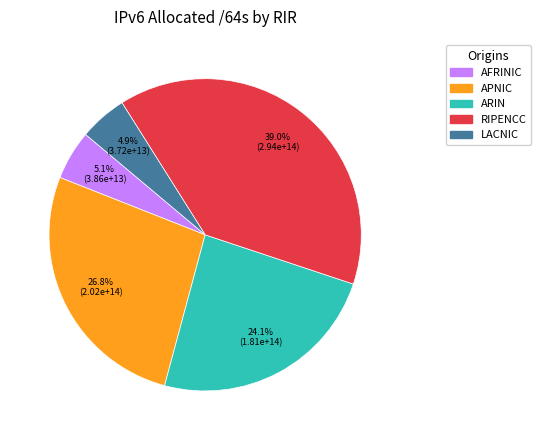

Is there any slice that represents more than half of the pie?

No